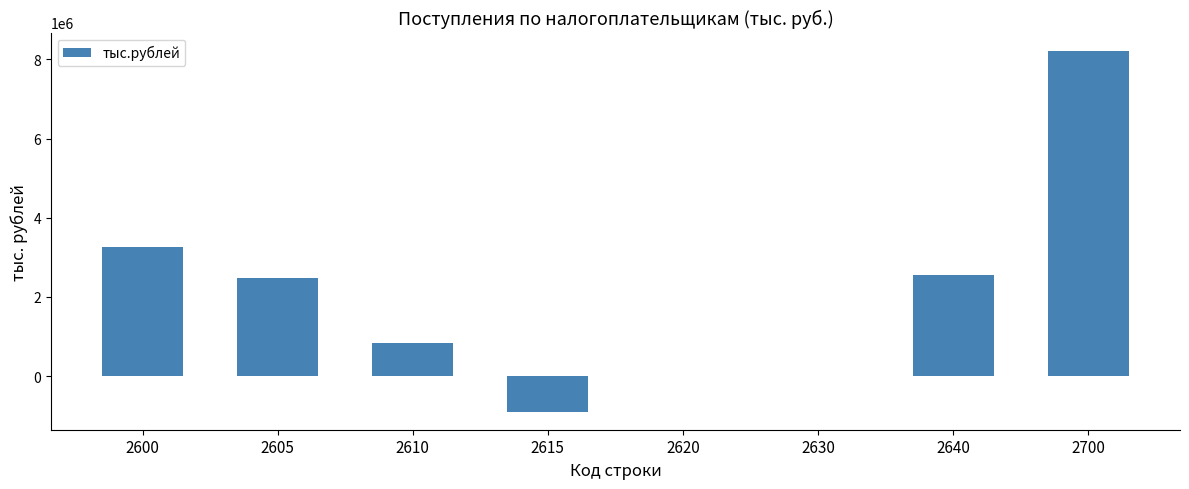

What is the ratio of the value at 2600 to the value at 2640?

1.3